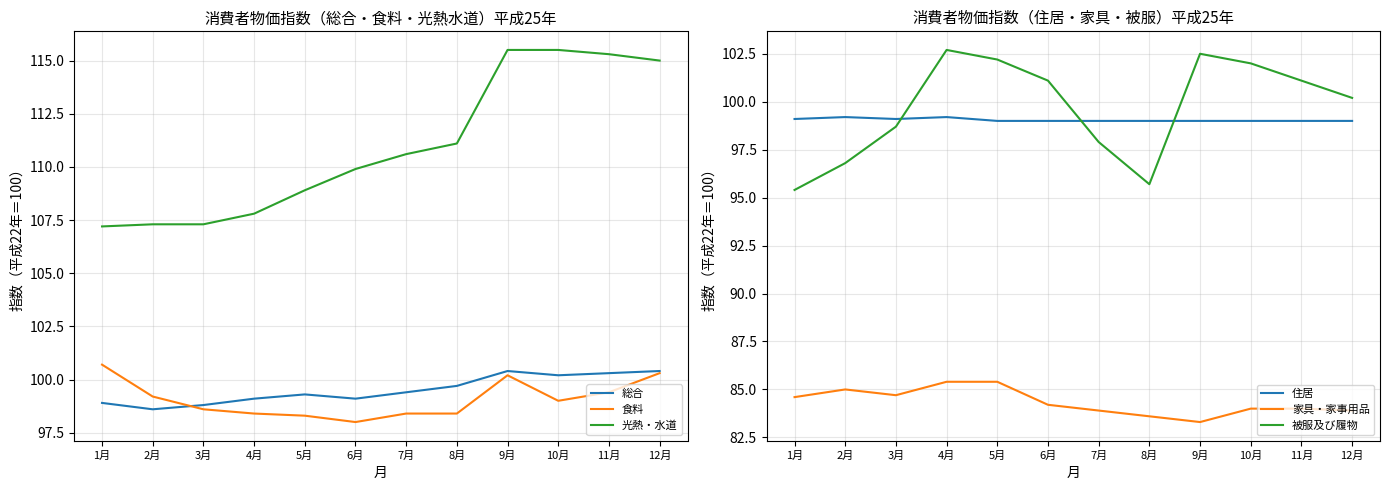

Reading left to right, extract all data points from this chart.

総合: 1月=98.9	2月=98.6	3月=98.8	4月=99.1	5月=99.3	6月=99.1	7月=99.4	8月=99.7	9月=100.4	10月=100.2	11月=100.3	12月=100.4
食料: 1月=100.7	2月=99.2	3月=98.6	4月=98.4	5月=98.3	6月=98.0	7月=98.4	8月=98.4	9月=100.2	10月=99.0	11月=99.4	12月=100.3
光熱・水道: 1月=107.2	2月=107.3	3月=107.3	4月=107.8	5月=108.9	6月=109.9	7月=110.6	8月=111.1	9月=115.5	10月=115.5	11月=115.3	12月=115.0
住居: 1月=99.1	2月=99.2	3月=99.1	4月=99.2	5月=99.0	6月=99.0	7月=99.0	8月=99.0	9月=99.0	10月=99.0	11月=99.0	12月=99.0
家具・家事用品: 1月=84.6	2月=85.0	3月=84.7	4月=85.4	5月=85.4	6月=84.2	7月=83.9	8月=83.6	9月=83.3	10月=84.0	11月=84.0	12月=83.9
被服及び履物: 1月=95.4	2月=96.8	3月=98.7	4月=102.7	5月=102.2	6月=101.1	7月=97.9	8月=95.7	9月=102.5	10月=102.0	11月=101.1	12月=100.2